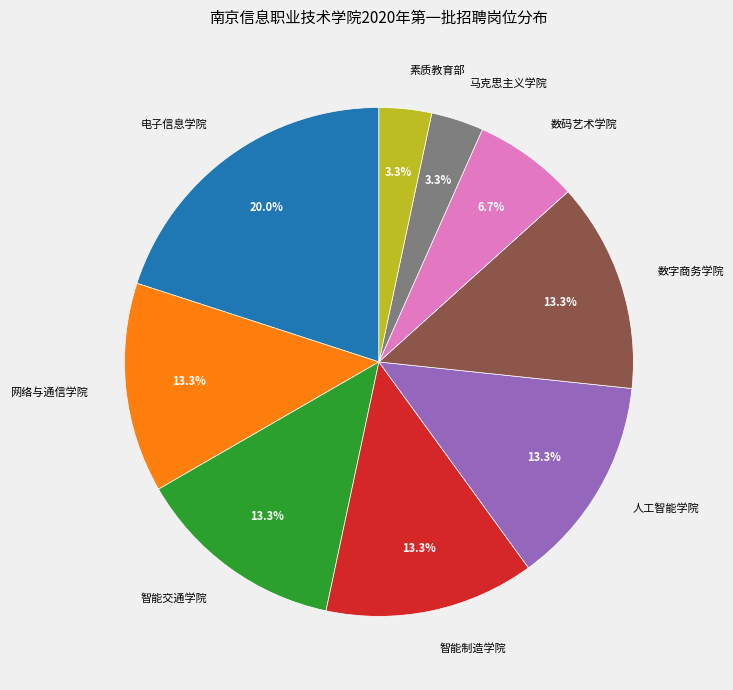

Which slice is the largest?

电子信息学院